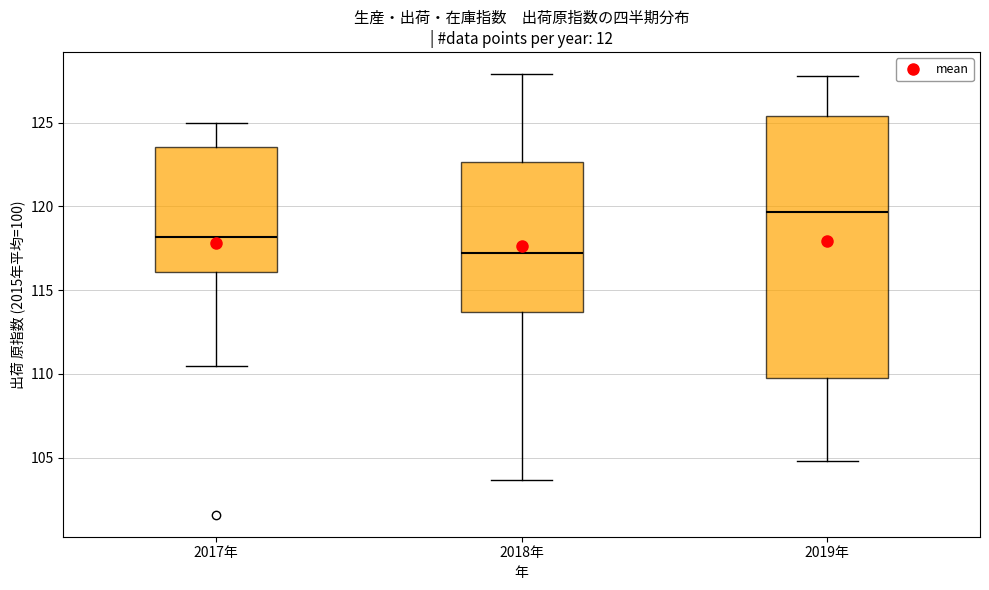

Reading left to right, read every box against the y-axis: the position of its median line, the range the box covers, and the ends of its whiskers. The values are not printed on the chart, so give them approximately, as read against the axis.

2017年: median 118.0, box 116.0 to 123.5, whiskers 110.5 to 125.0
2018年: median 117.5, box 113.5 to 122.5, whiskers 103.5 to 128.0
2019年: median 119.5, box 110.0 to 125.5, whiskers 105.0 to 128.0